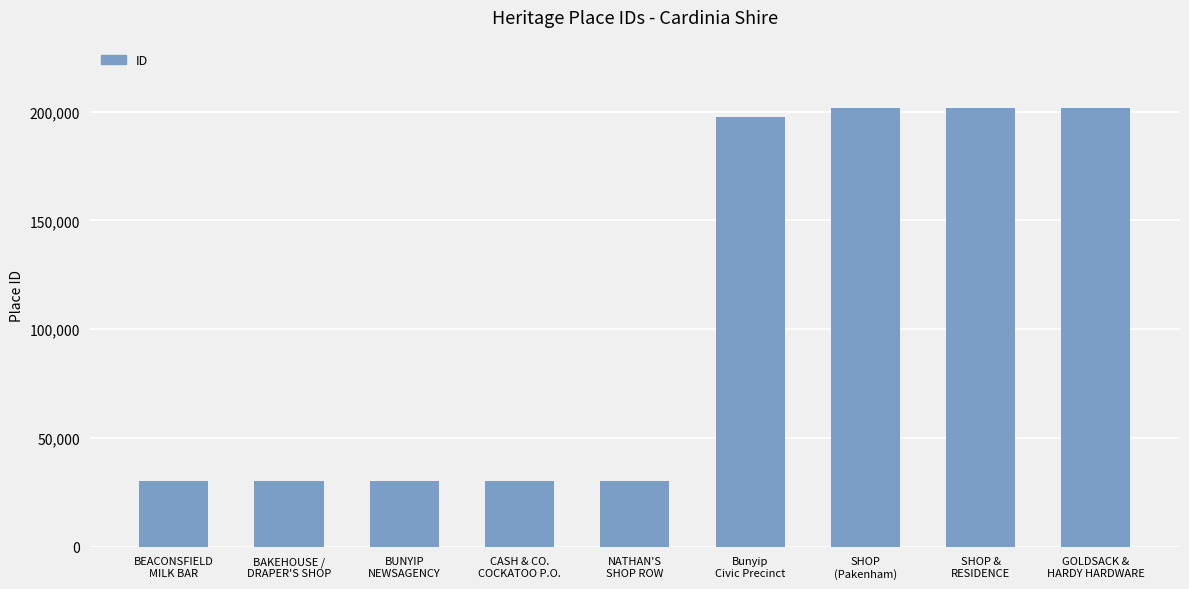

True or false: the data shows 77391 at GOLDSACK &
HARDY HARDWARE.

False